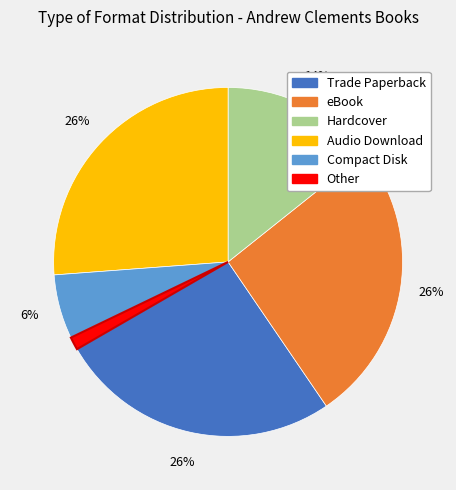

True or false: Compact Disk accounts for 6% of the total.

True